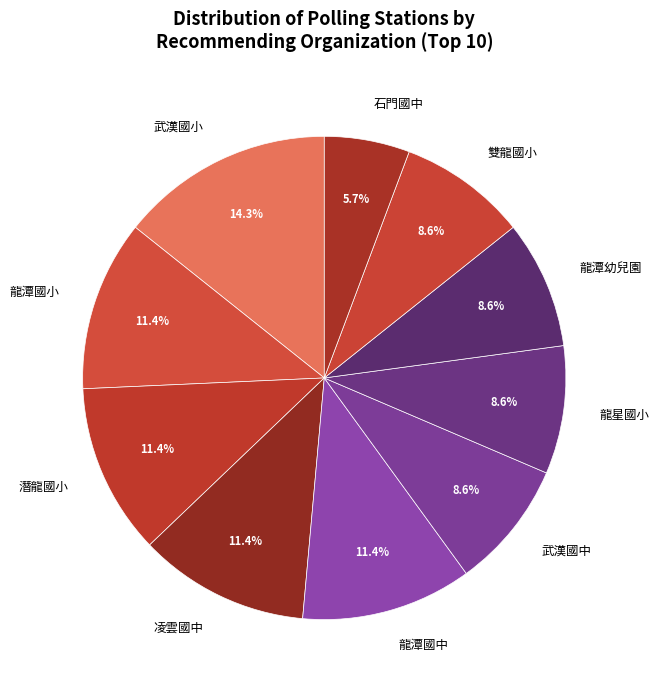

Count the number of slices in the pie.

10